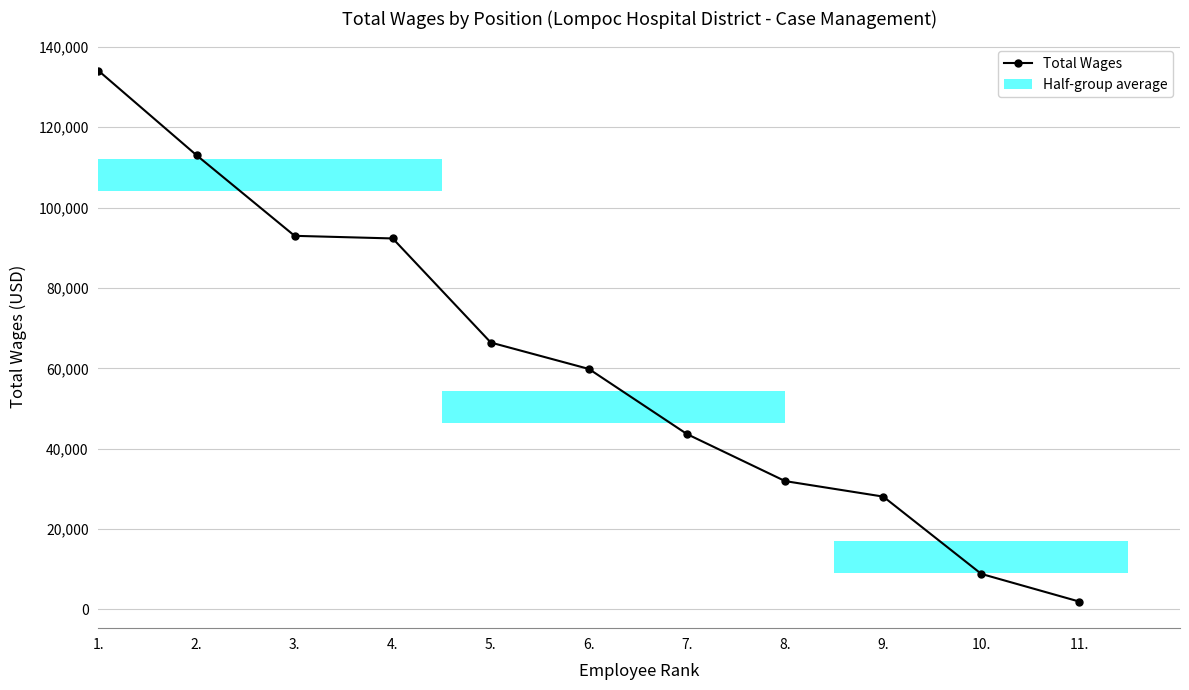

The chart shows a value of 15343 at 6.. True or false?

False